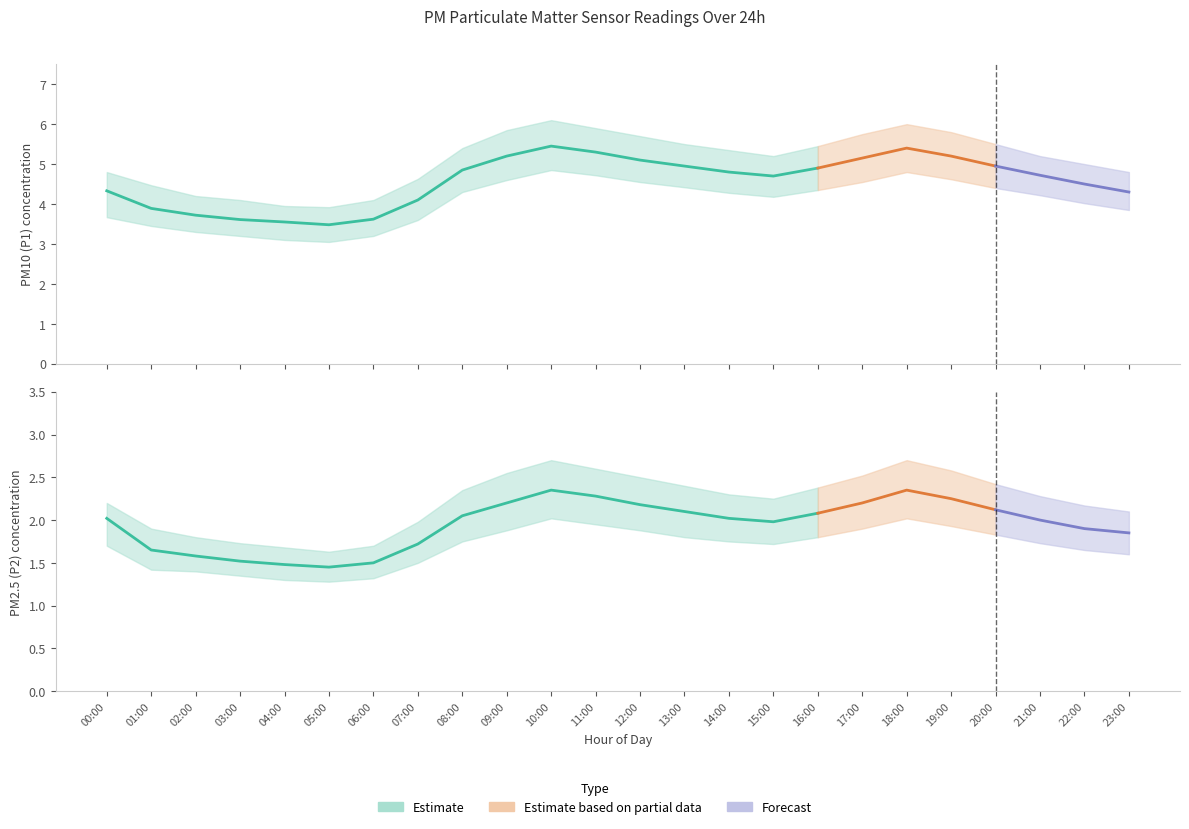

At which label does P1_lower reach its minimum?

05:00